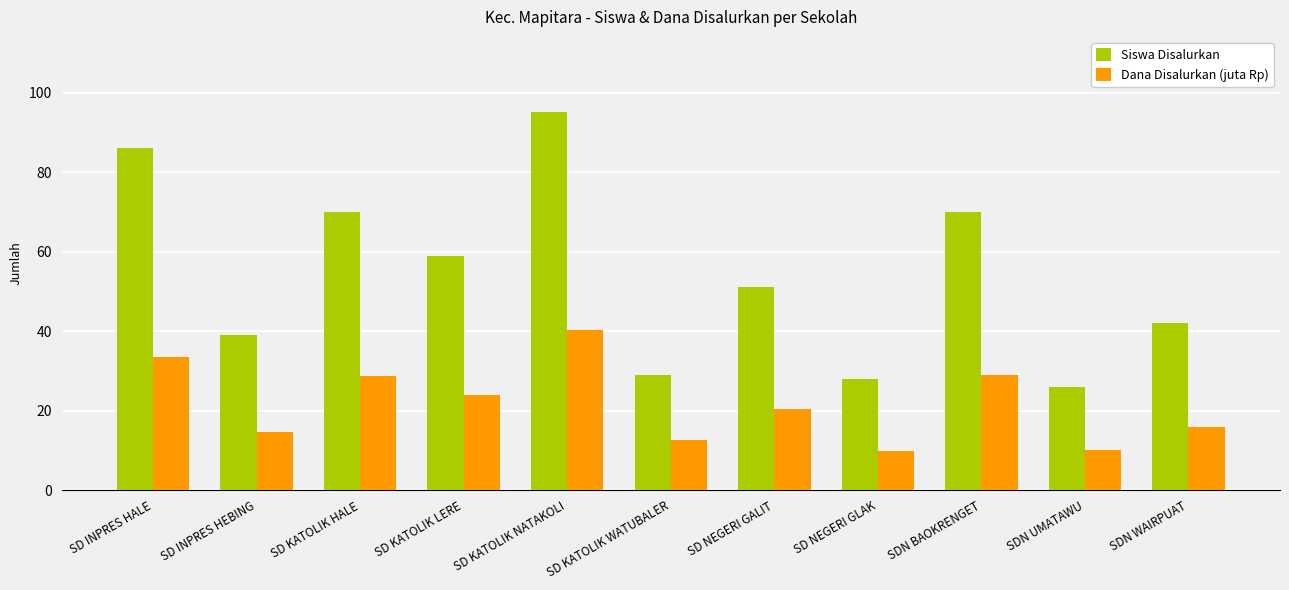

What is the label of the 4th bar from the left?

SD KATOLIK LERE